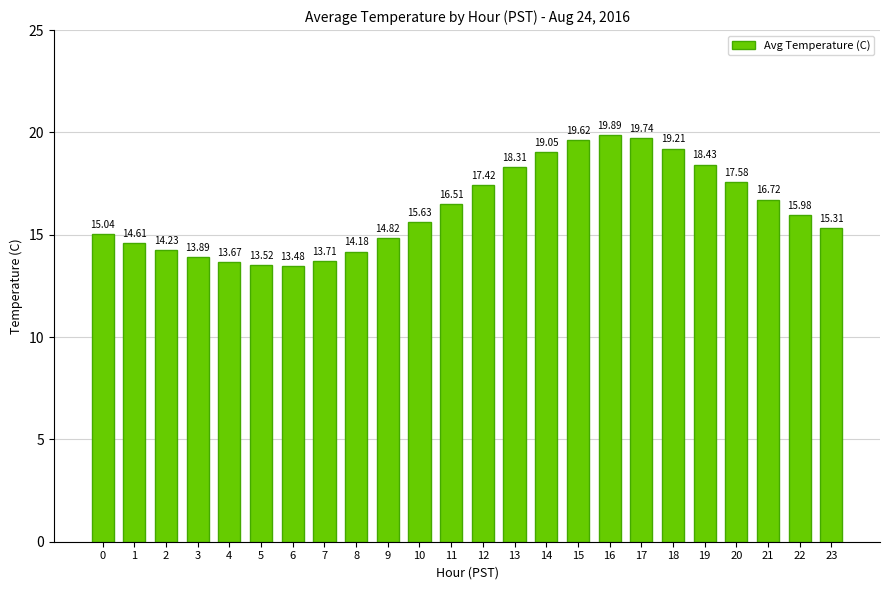

Rank the categories by value from highest to lowest.

16, 17, 15, 18, 14, 19, 13, 20, 12, 21, 11, 22, 10, 23, 0, 9, 1, 2, 8, 3, 7, 4, 5, 6